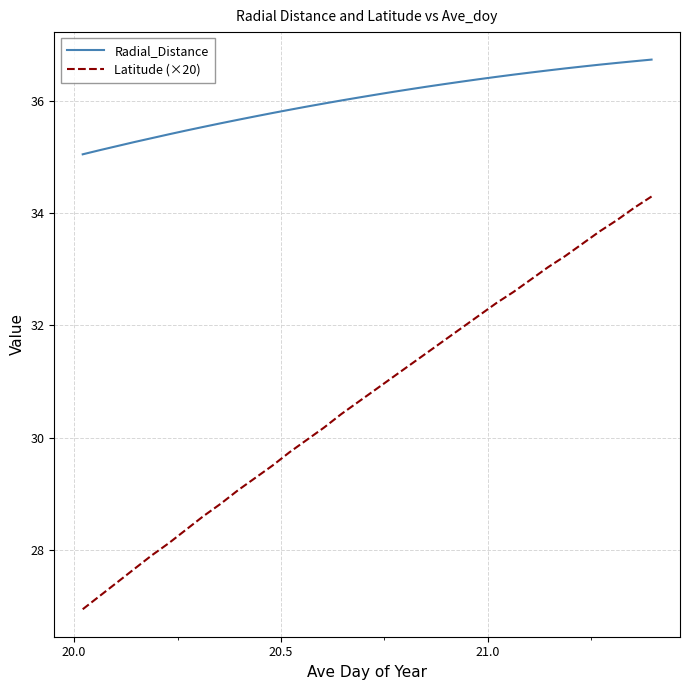

What is the difference between the maximum and minimum values in the Latitude (×20) series?

7.4